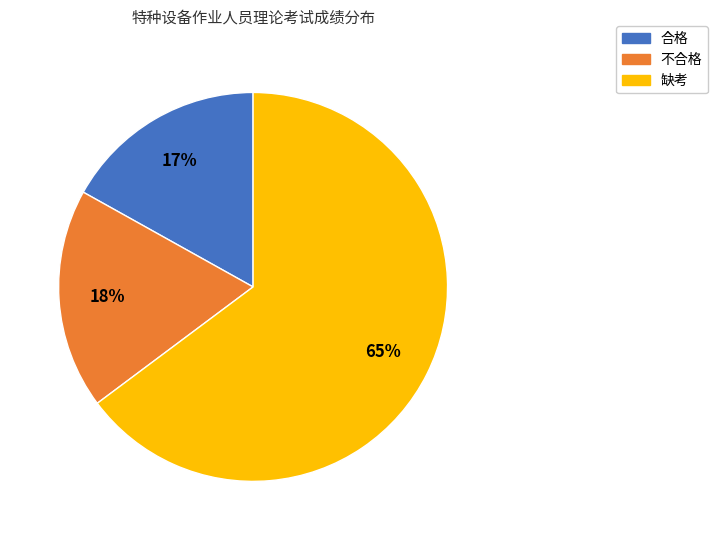

Rank the categories by value from highest to lowest.

缺考, 不合格, 合格